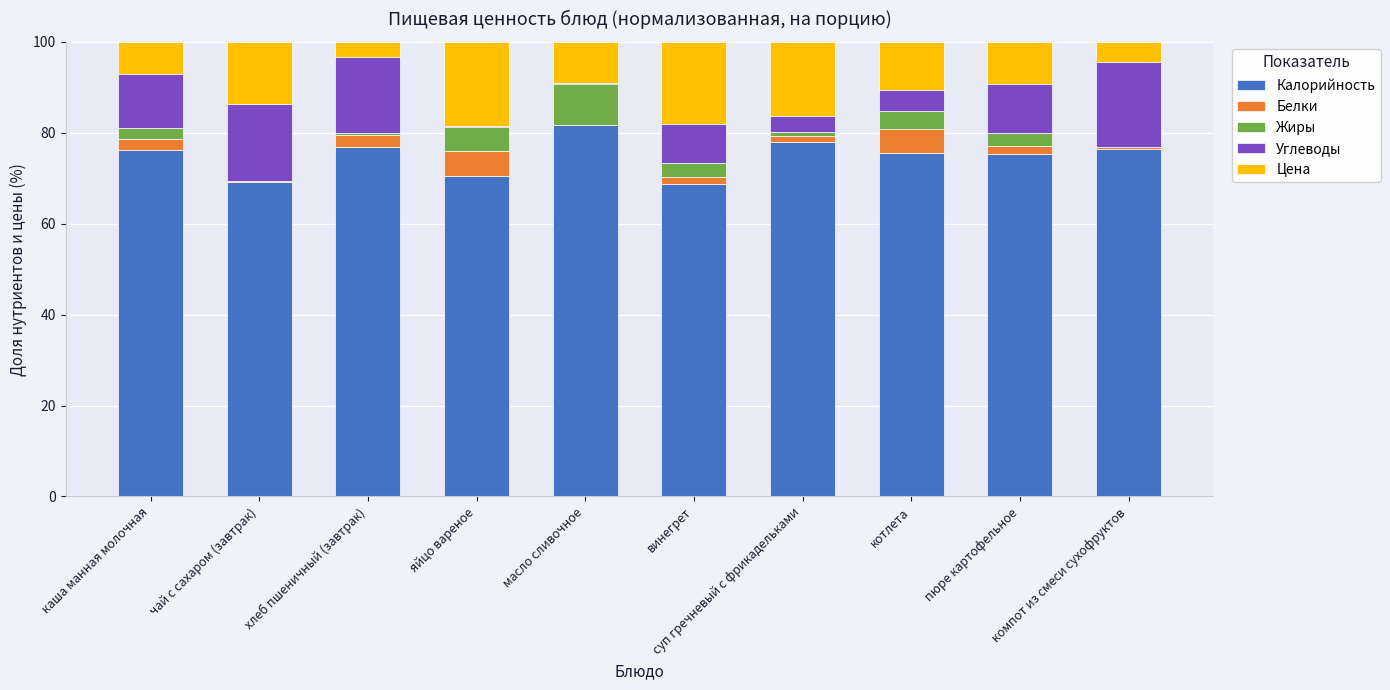

What is the approximate value of Калорийность at пюре картофельное?

75.4